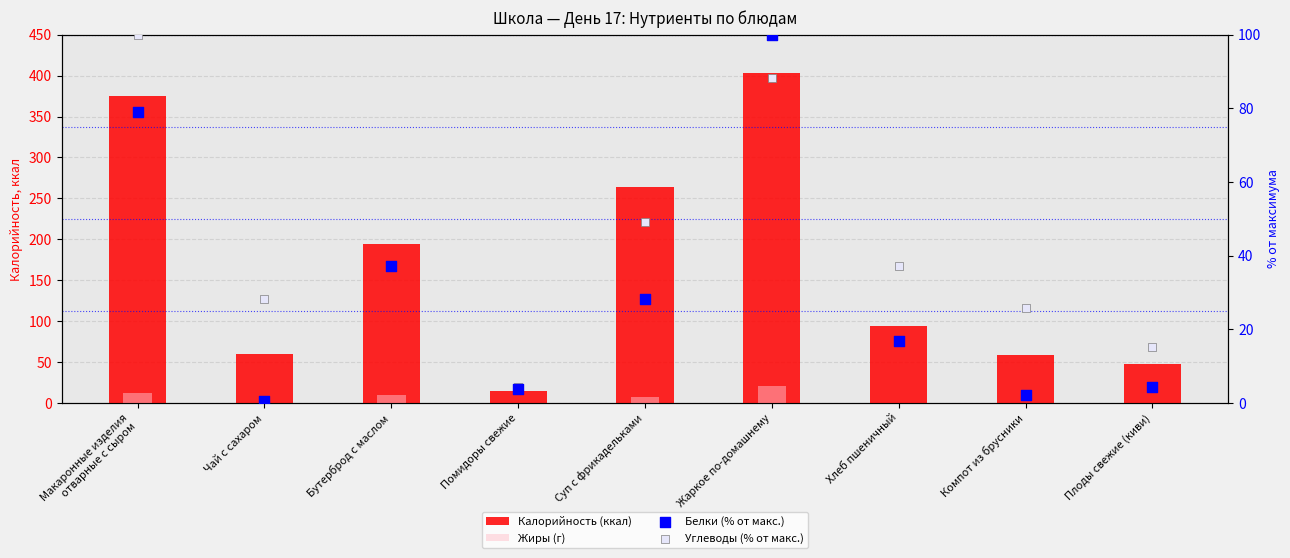

Which series contains the lowest Y value?

Жиры (г)